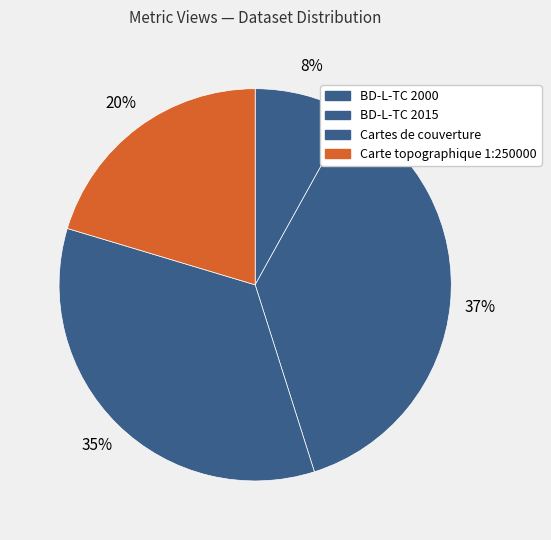

How many segments does this pie chart have?

4